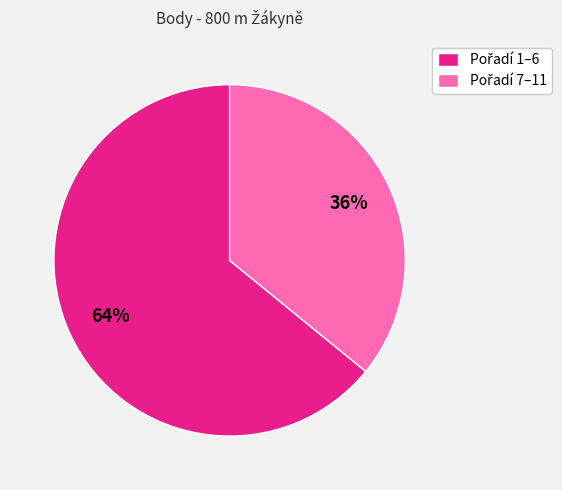

To the nearest percent, what is the average slice percentage?

50%